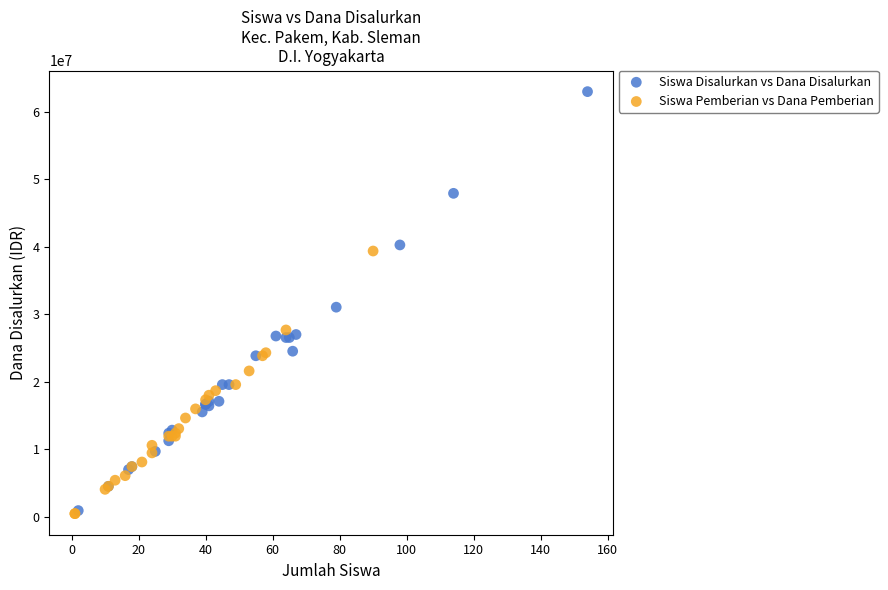

Which series reaches the maximum Y coordinate?

Siswa Disalurkan vs Dana Disalurkan